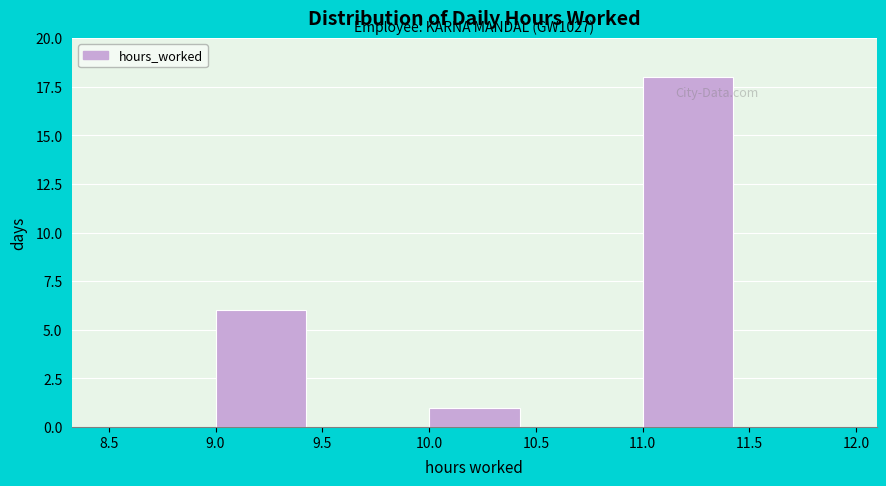

Which range on the x-axis has the tallest bar?

11.0 to 11.5